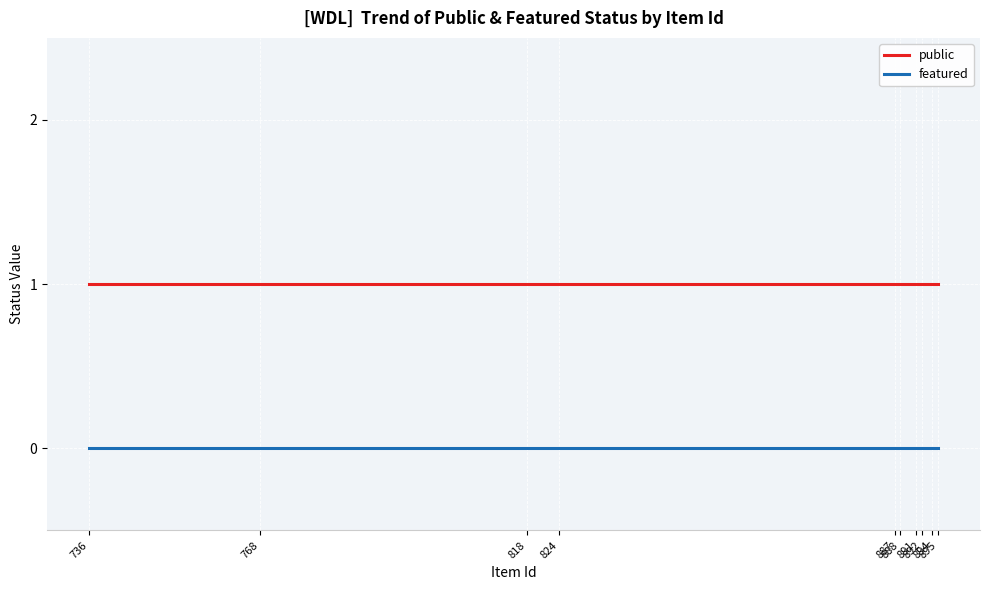

What is the spread (max minus min) of values at 736?

1